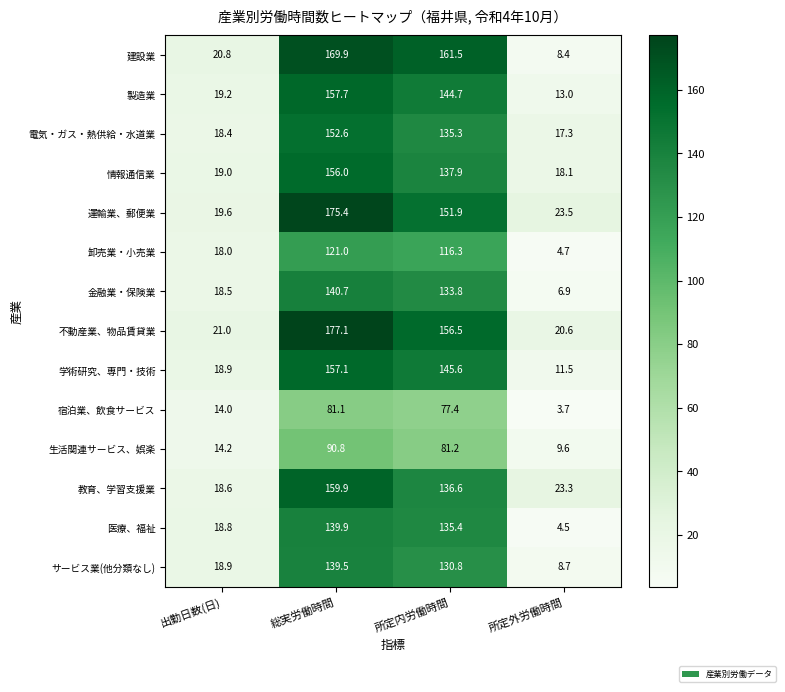

What is the sum of all 学術研究、専門・技術 values?

333.1